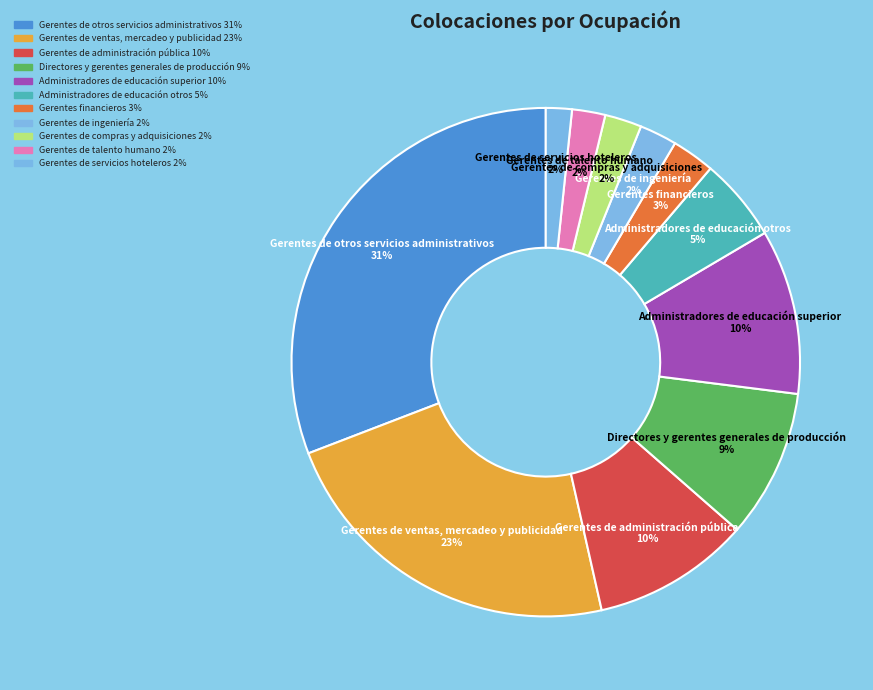

Is there any slice that represents more than half of the pie?

No